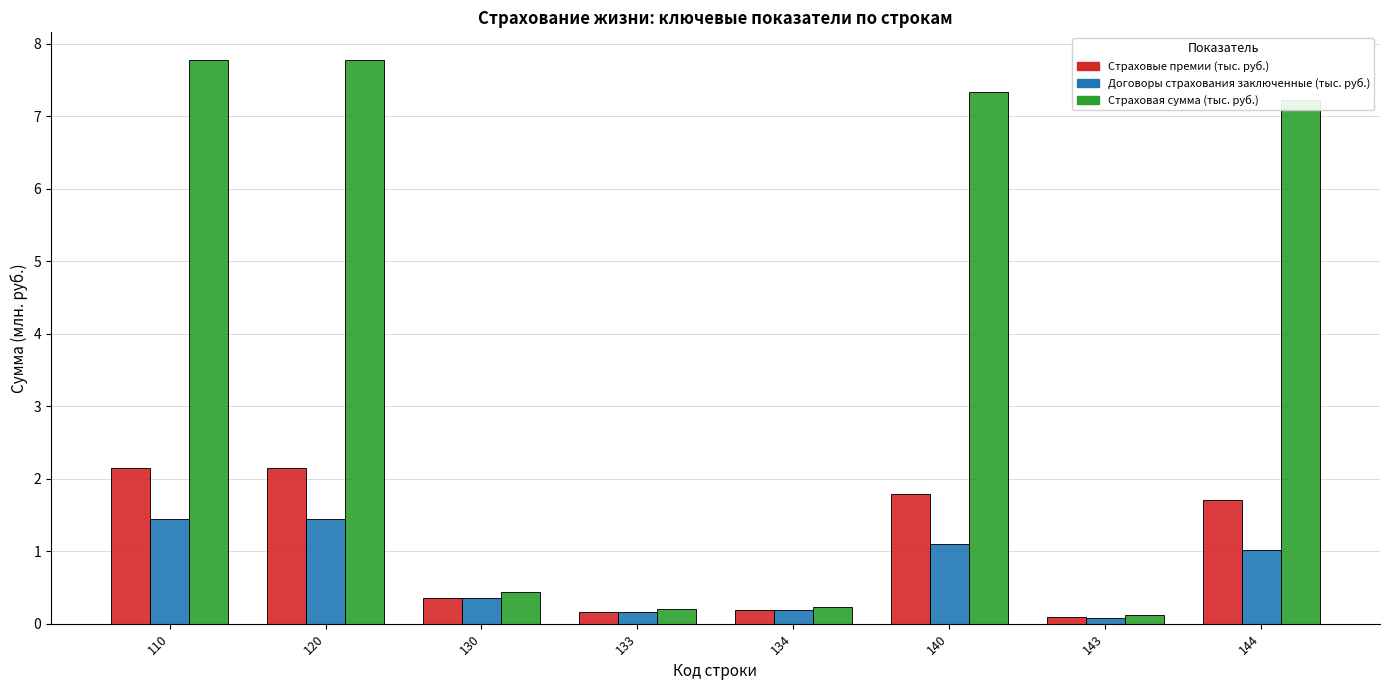

What is the average value of the Страховая сумма (тыс. руб.) series?

3.9